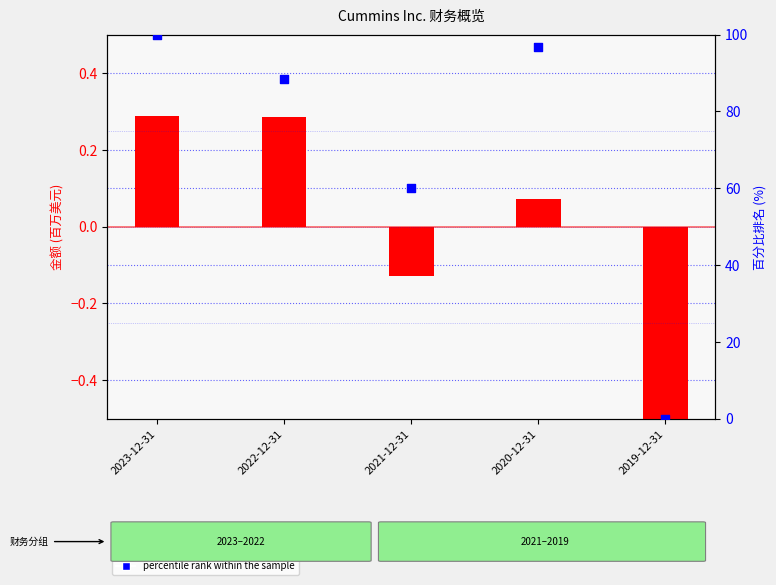

Which series reaches the maximum Y coordinate?

percentile rank within the sample